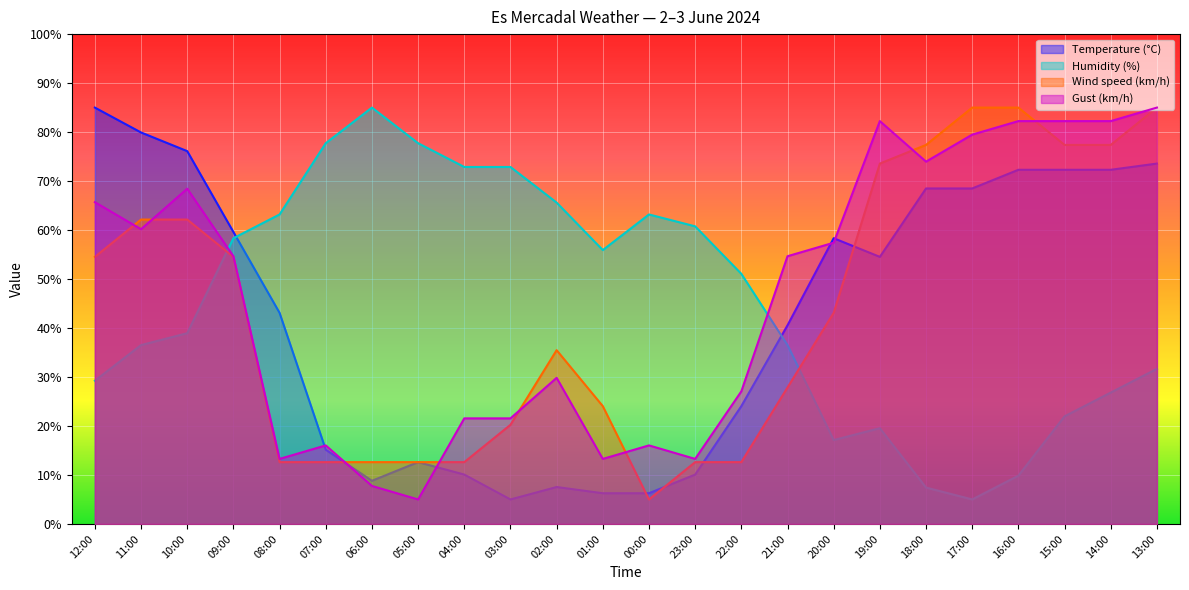

Which series has the largest total across all categories?

Gust (km/h)